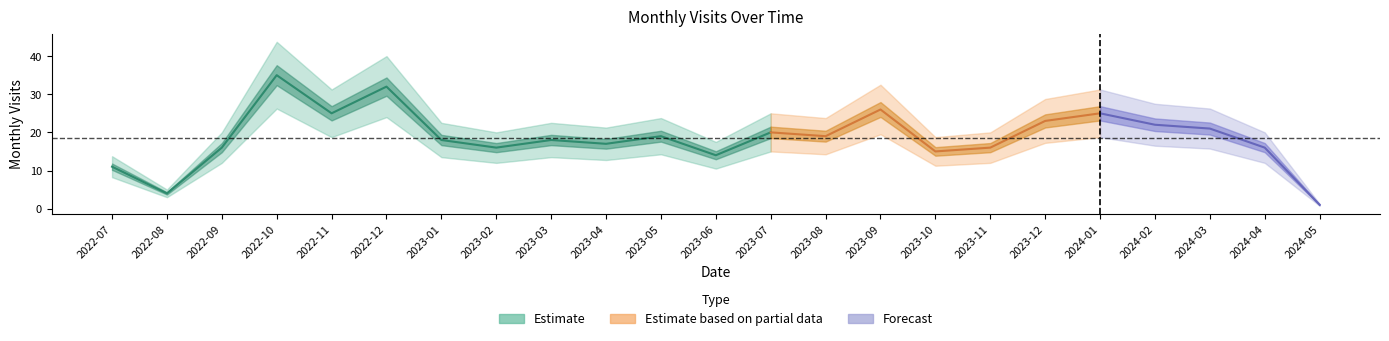

The value at 2022-07 is 5. True or false?

False